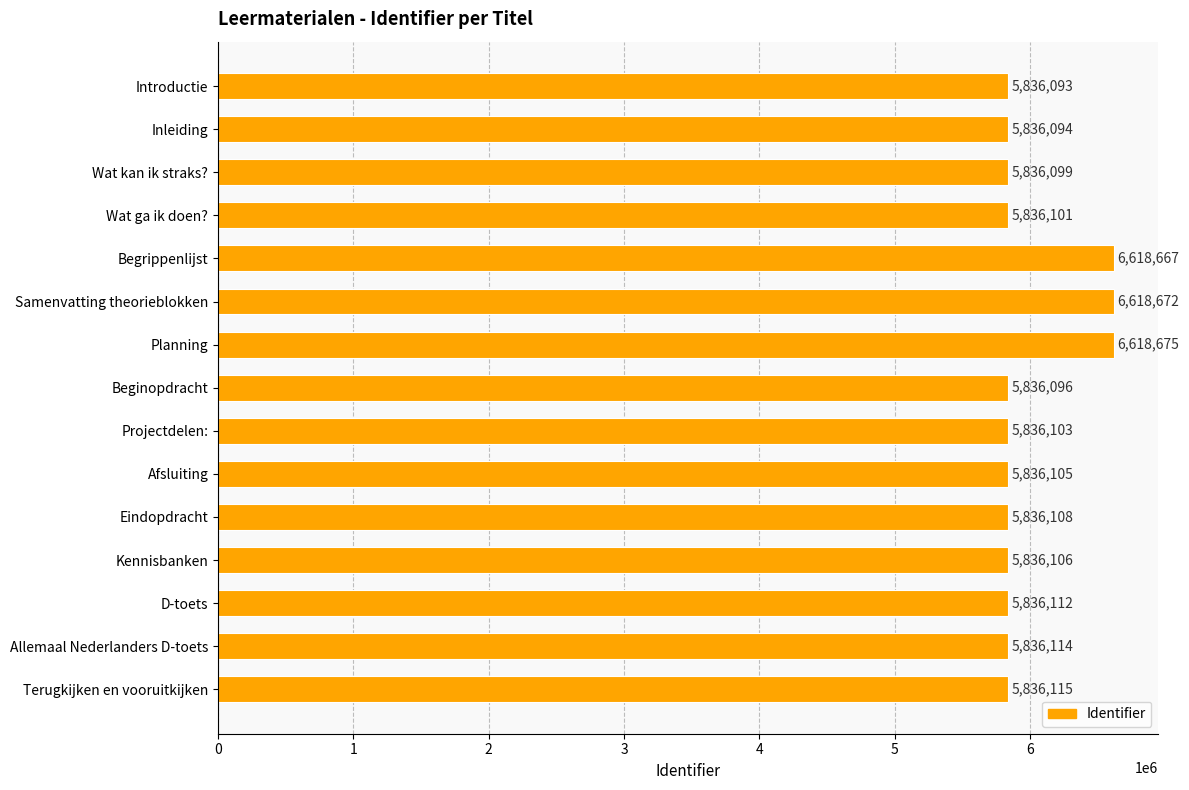

List the labels in order of value, largest first.

Planning, Samenvatting theorieblokken, Begrippenlijst, Terugkijken en vooruitkijken, Allemaal Nederlanders D-toets, D-toets, Eindopdracht, Kennisbanken, Afsluiting, Projectdelen:, Wat ga ik doen?, Wat kan ik straks?, Beginopdracht, Inleiding, Introductie